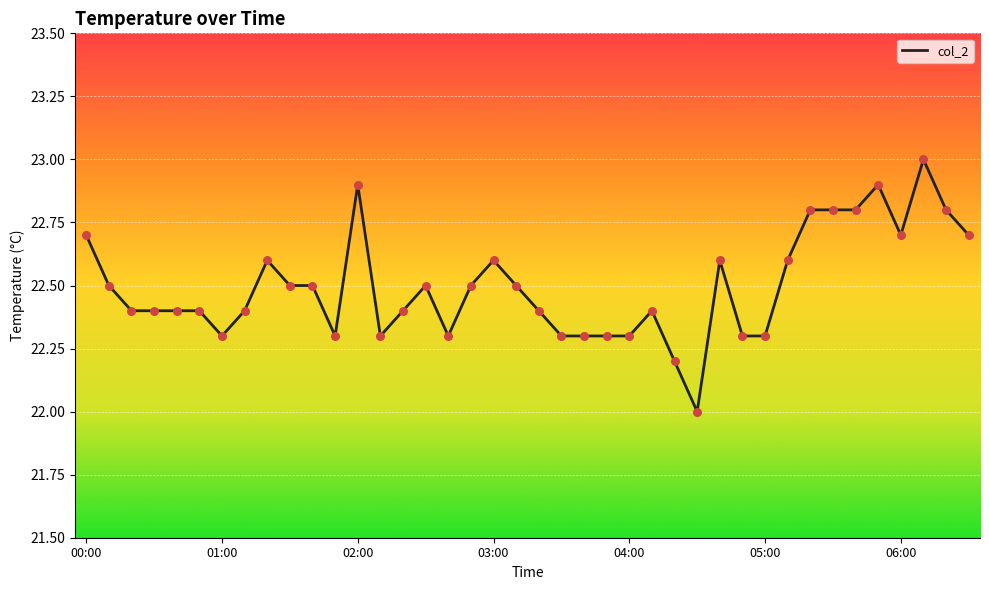

What is the greatest value displayed?

23.0